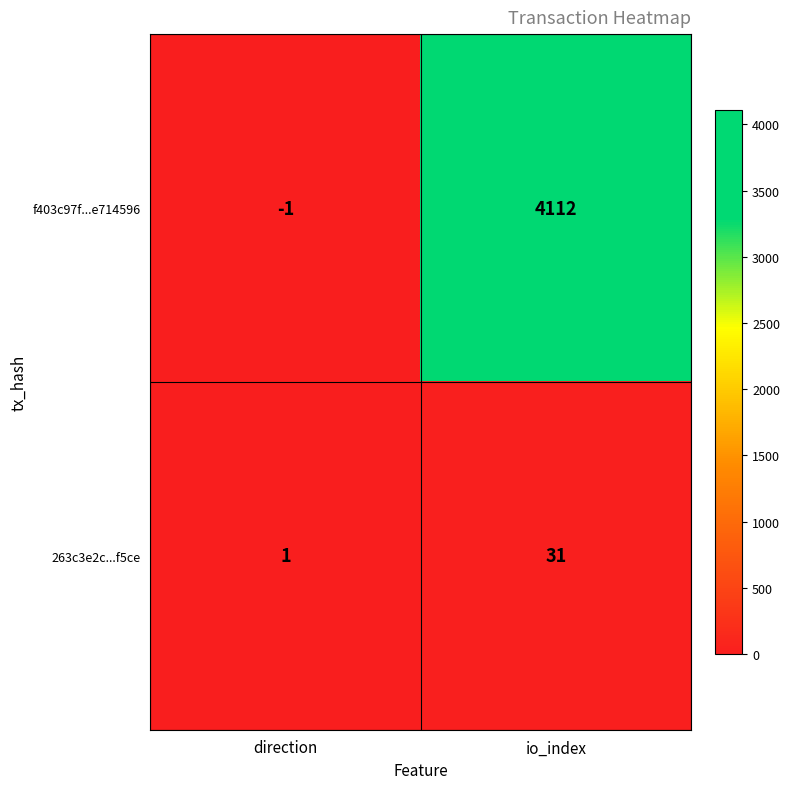

At which label is f403c97f...e714596 closest to 2055?

direction